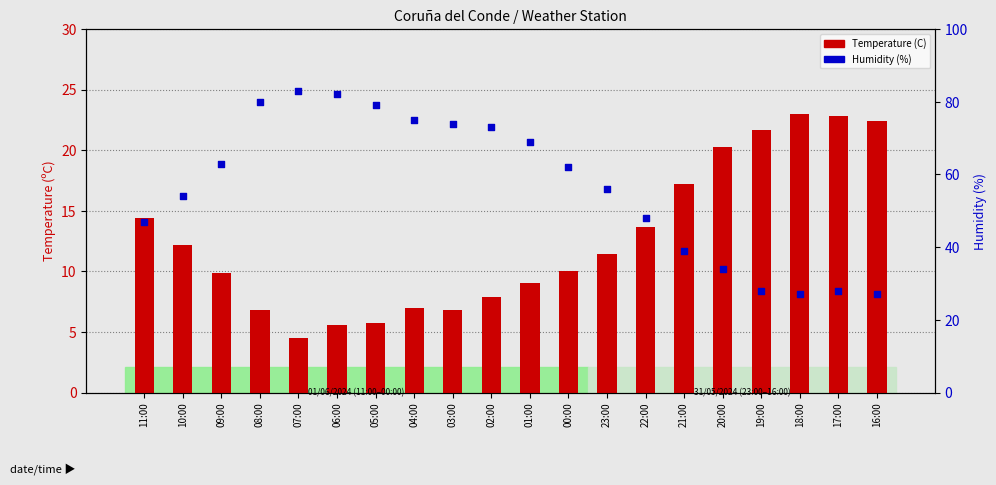

Is the value of Humidity (%) at 17:00 greater than the value of Temperature (C) at 21:00?

Yes